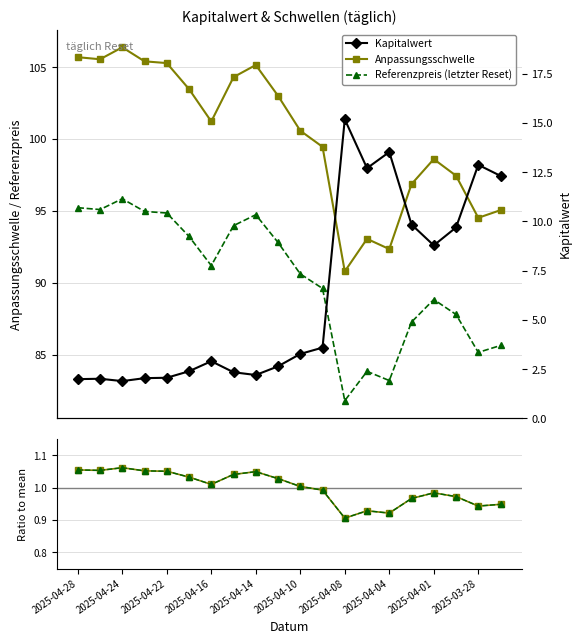

Does the chart display data point markers on the line(s)?

Yes